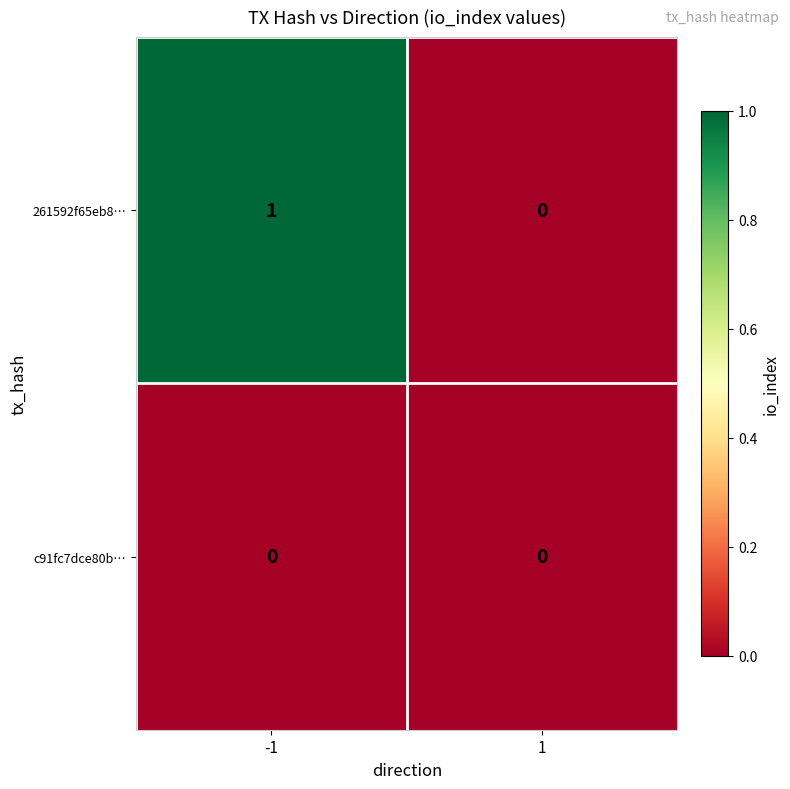

List the series in order of their overall mean, highest first.

261592f65eb8…, c91fc7dce80b…